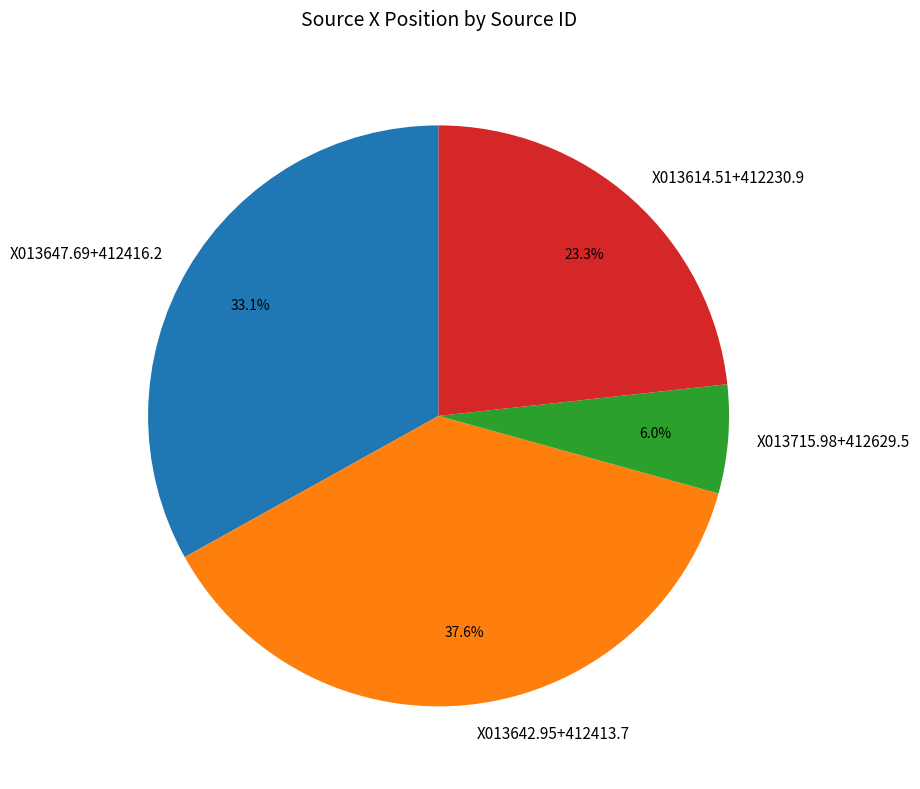

How many slices are in this pie chart?

4